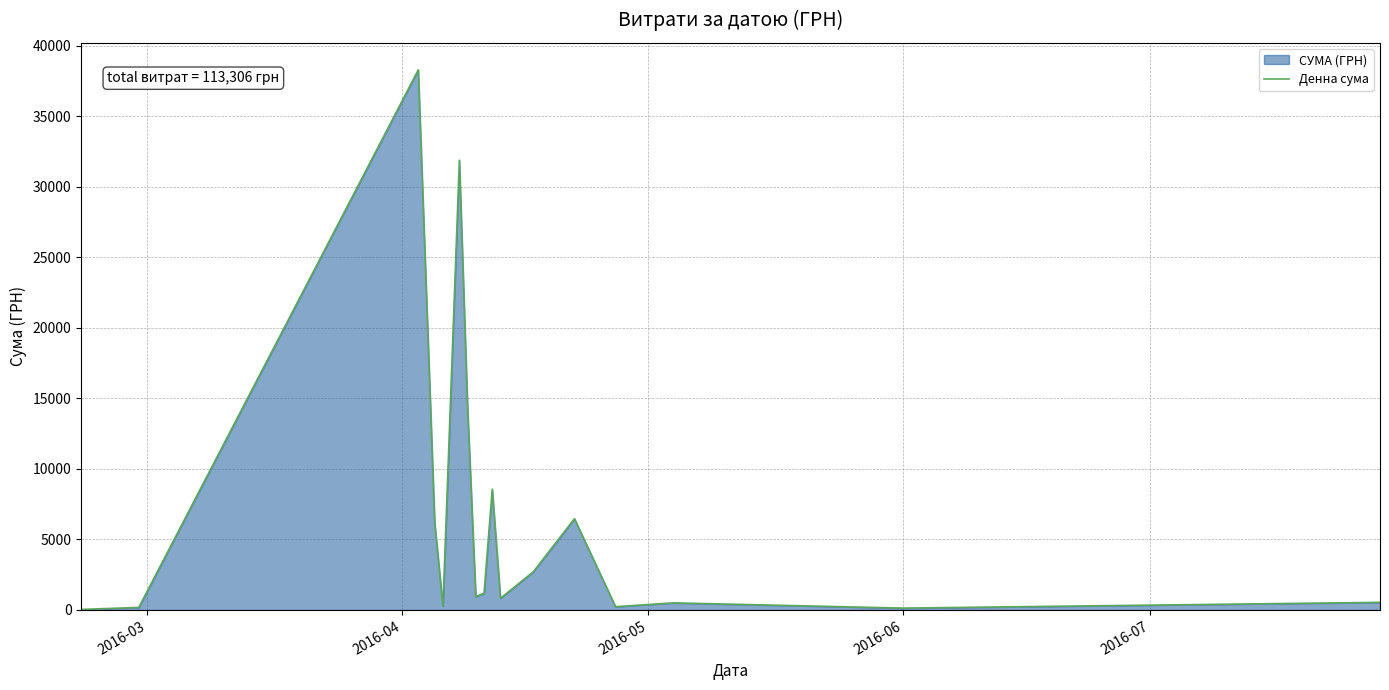

What is the maximum value shown in the chart?

38303.0